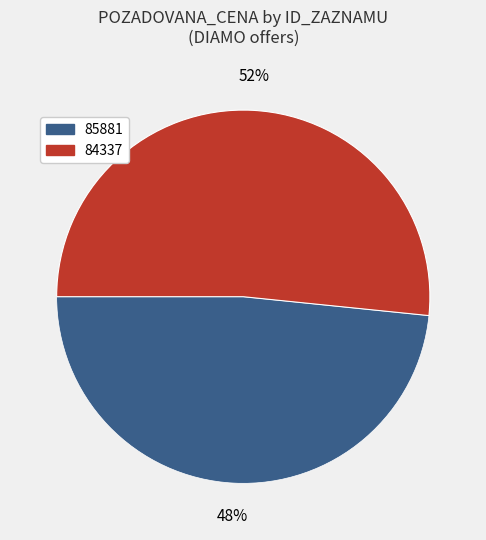

To the nearest percent, what portion does 85881 represent?

48%